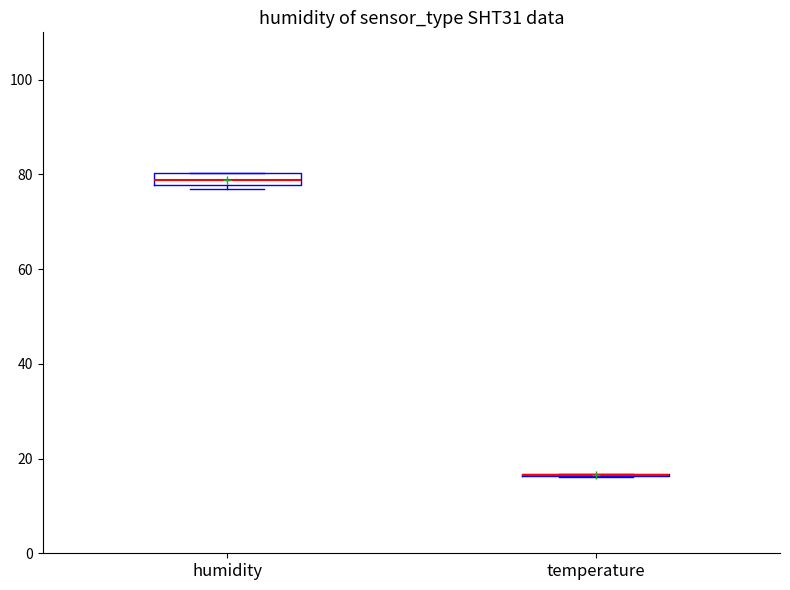

Comparing the boxes themselves (not the whiskers), which one is the tallest?

humidity